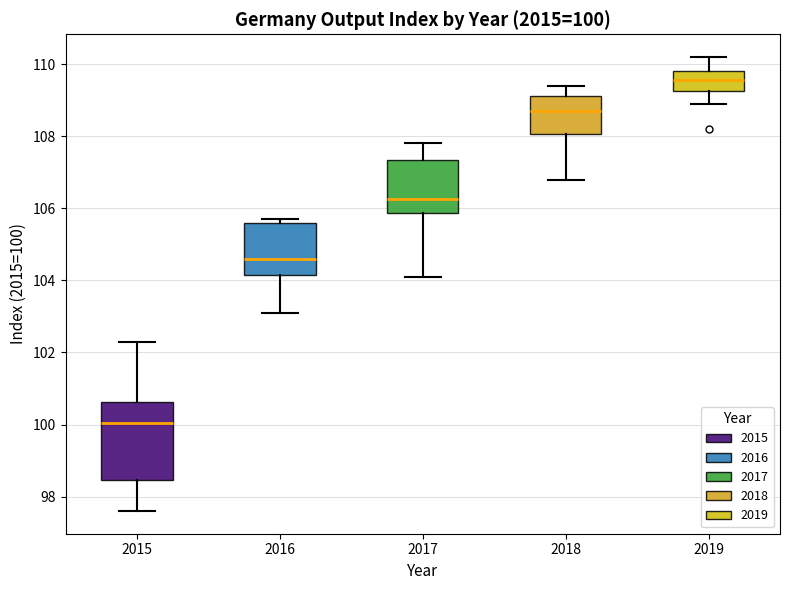

Which box is the tallest, from its lower edge to its upper edge?

2015